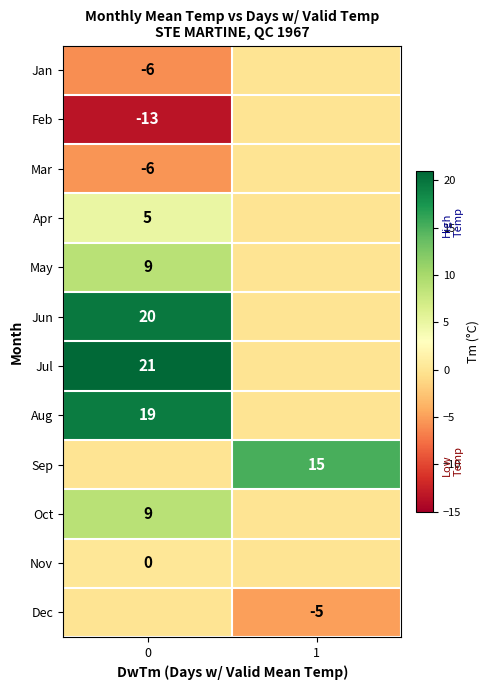

Is it true that Dec equals -5 at 1?

True